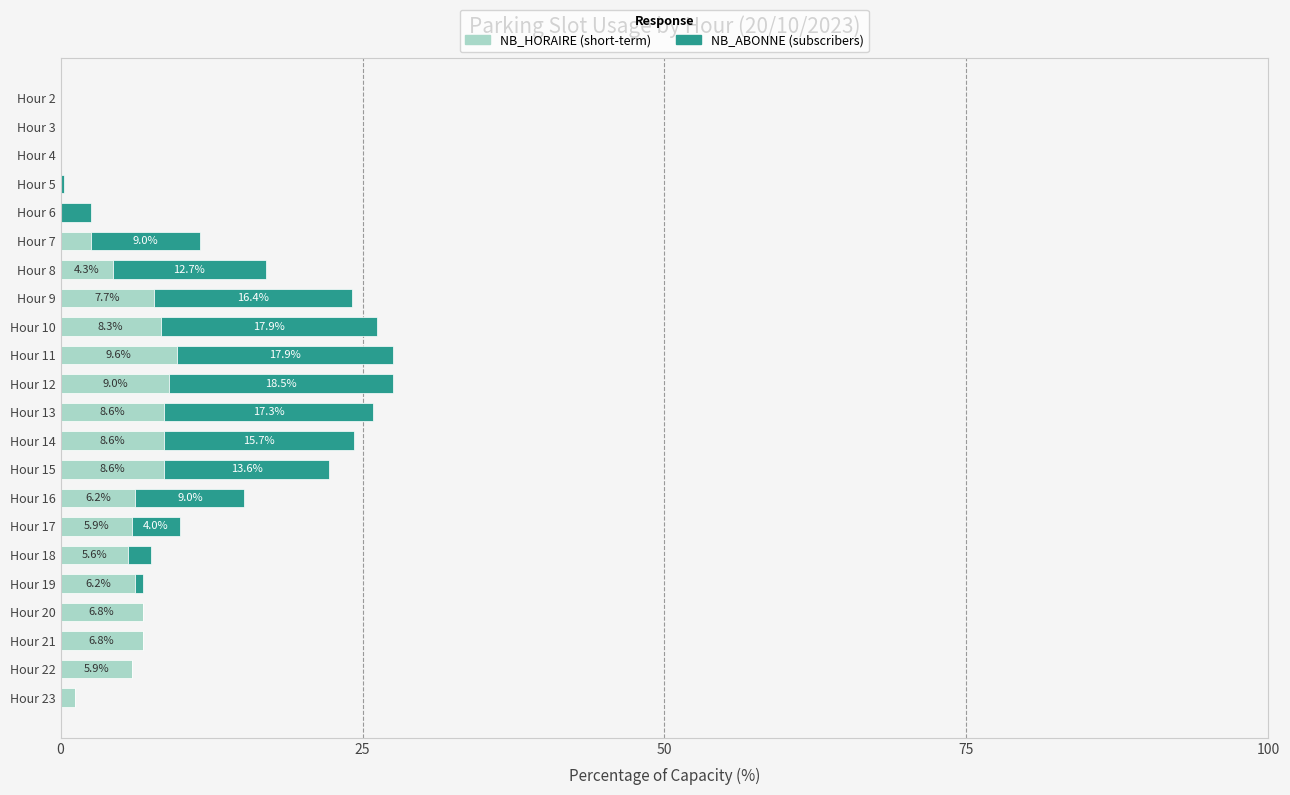

What is the total value across all series at Hour 15?

22.2